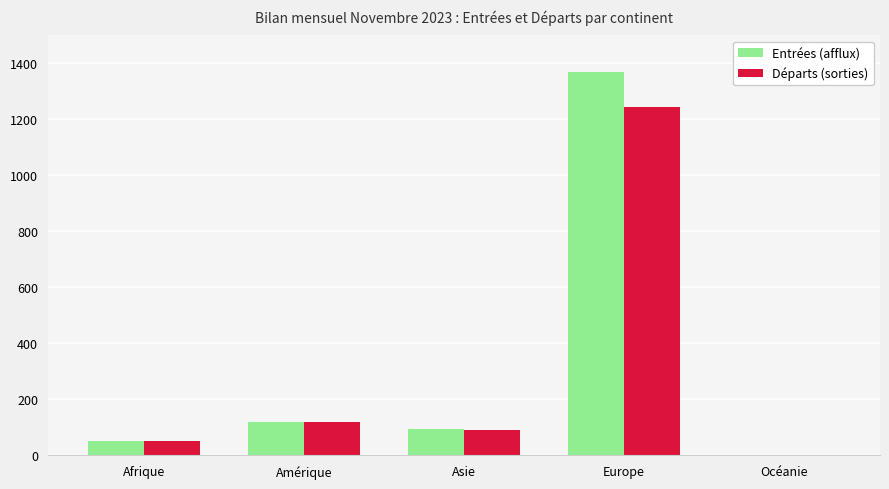

Which series changed the most between Amérique and Europe?

Entrées (afflux)